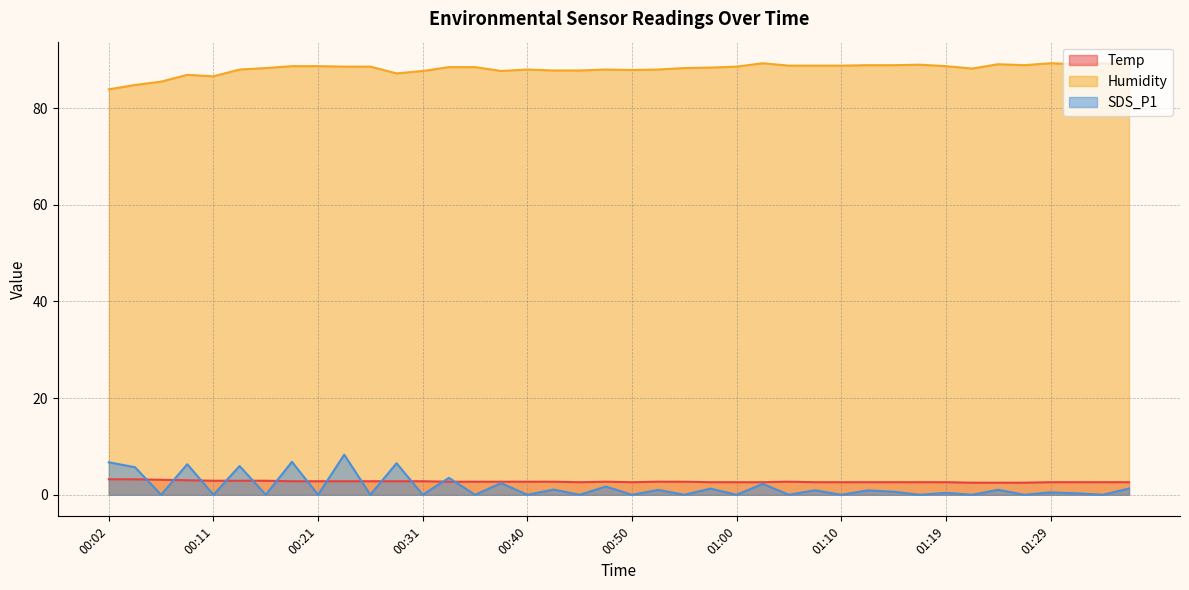

At which category does Humidity reach its first local peak?

00:09